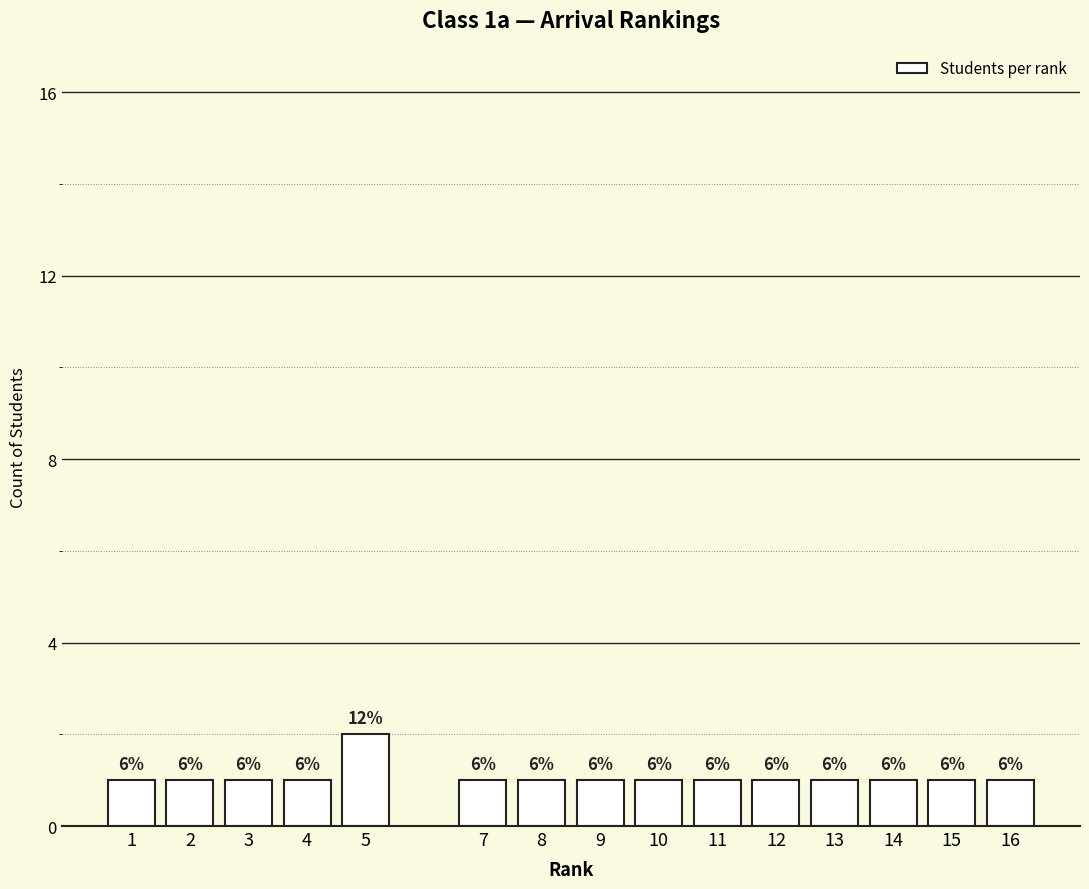

Are the bars horizontal?

No